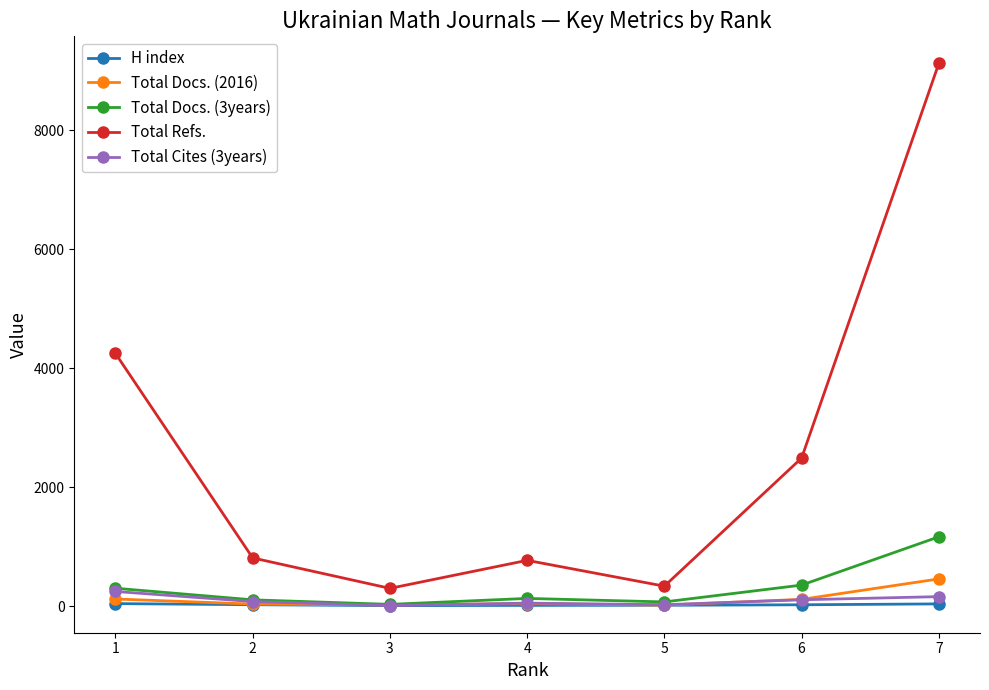

Which series has the largest total across all categories?

Total Refs.